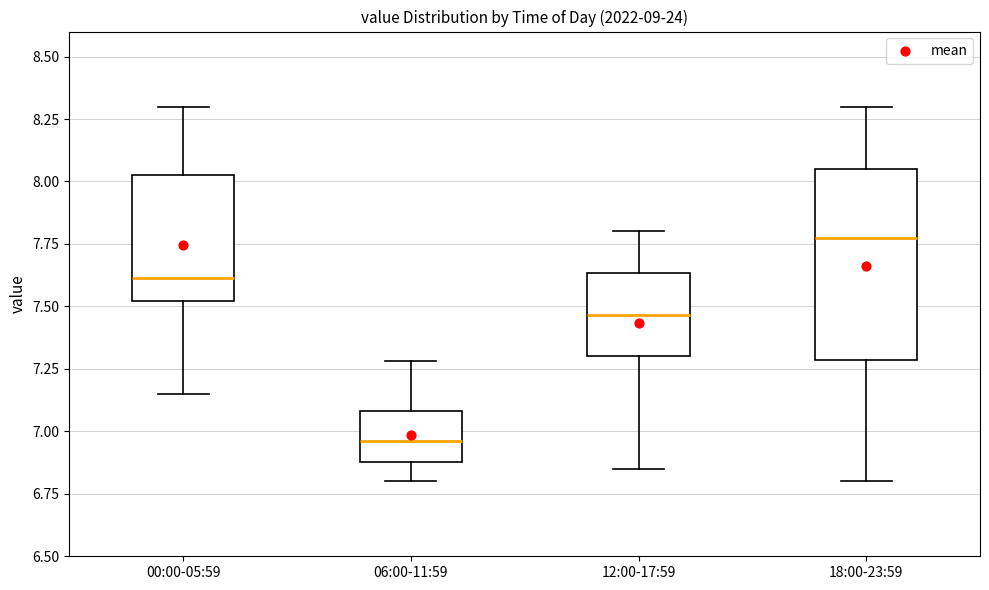

Where is the upper edge of the box for 12:00-17:59 on the y-axis? The values are not printed on the chart, so give them approximately, as read against the axis.

7.65